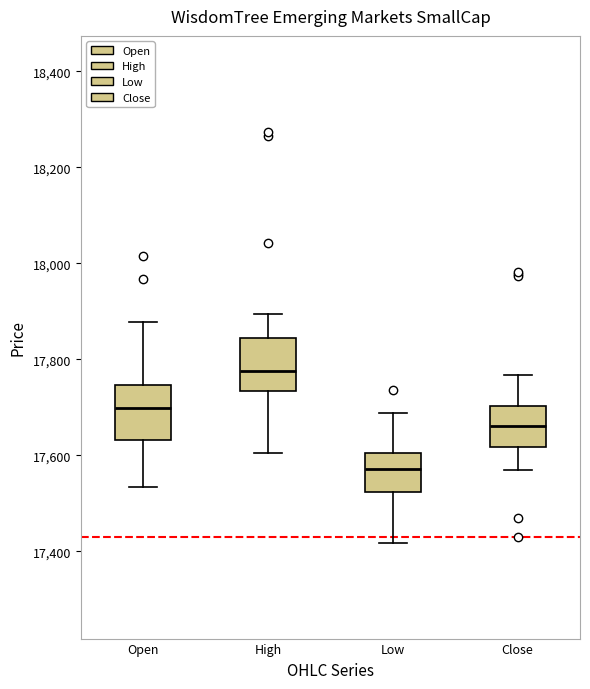

Reading left to right, transcribe this box plot: for each box, give where its median line is, the range the box spans, and where its two whiskers end, as read against the y-axis. The values are not printed on the chart, so give them approximately, as read against the axis.

Open: median 17700, box 17640 to 17740, whiskers 17540 to 17880
High: median 17780, box 17740 to 17840, whiskers 17600 to 17900
Low: median 17580, box 17520 to 17600, whiskers 17420 to 17680
Close: median 17660, box 17620 to 17700, whiskers 17580 to 17760